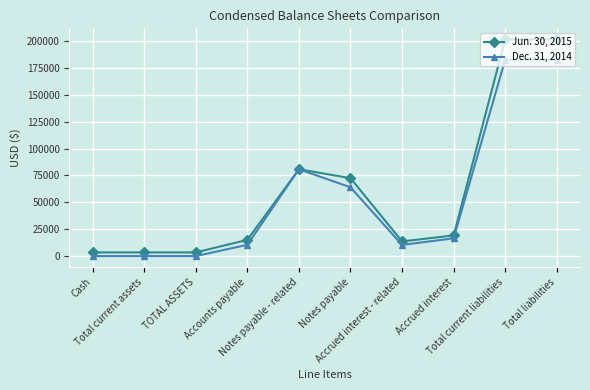

List the series in order of their peak value, lowest first.

Dec. 31, 2014, Jun. 30, 2015